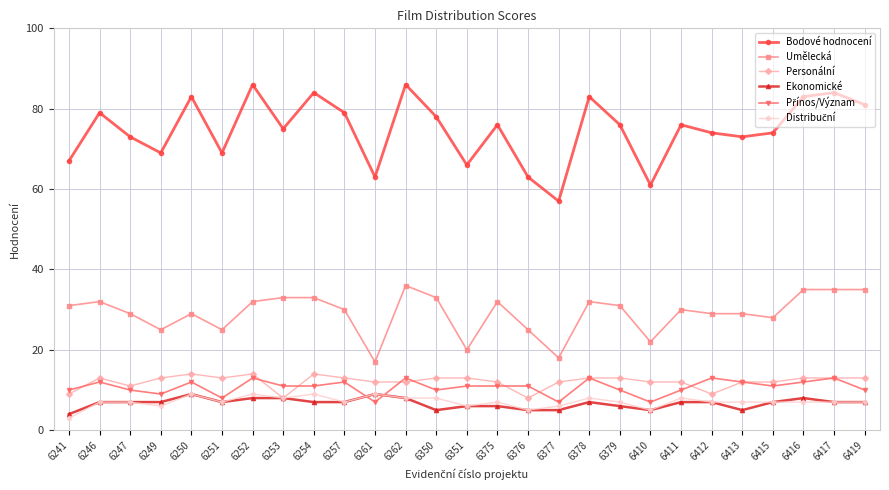

Between 6377 and 6416, which series saw the biggest shift?

Bodové hodnocení